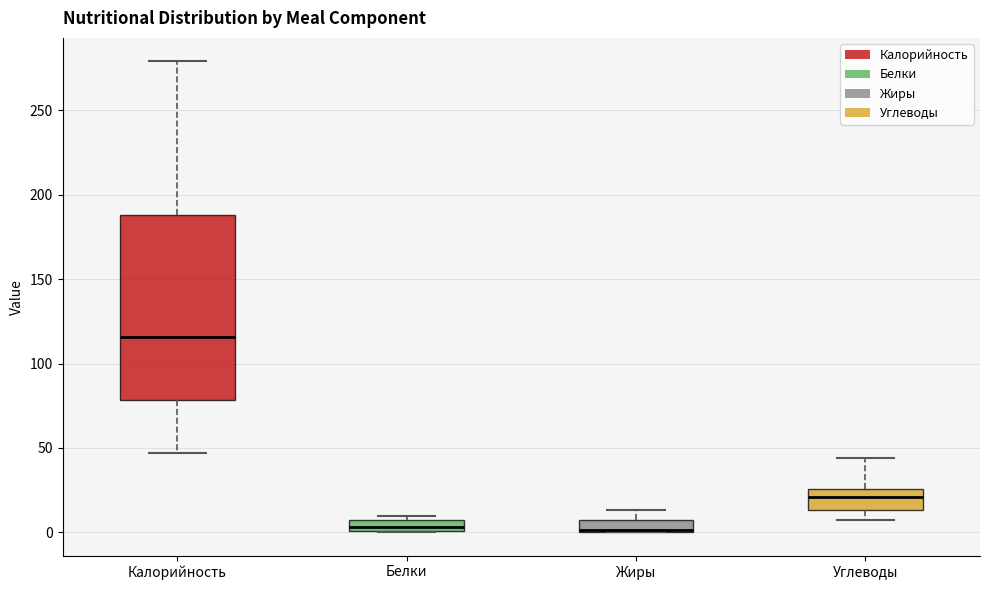

Where does the upper whisker of the box for Жиры end on the y-axis? The values are not printed on the chart, so give them approximately, as read against the axis.

15